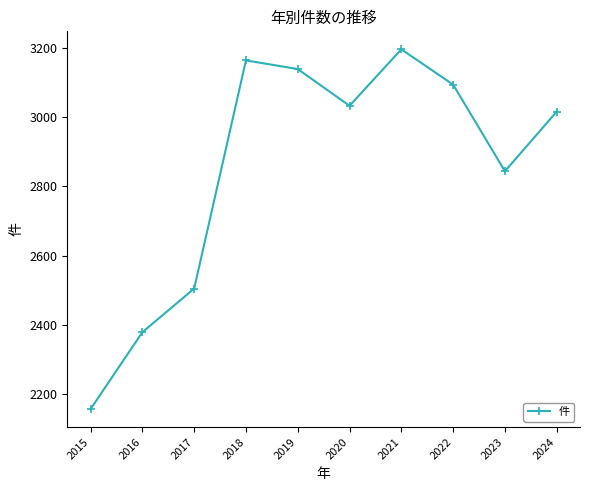

How many lines are shown in the chart?

1